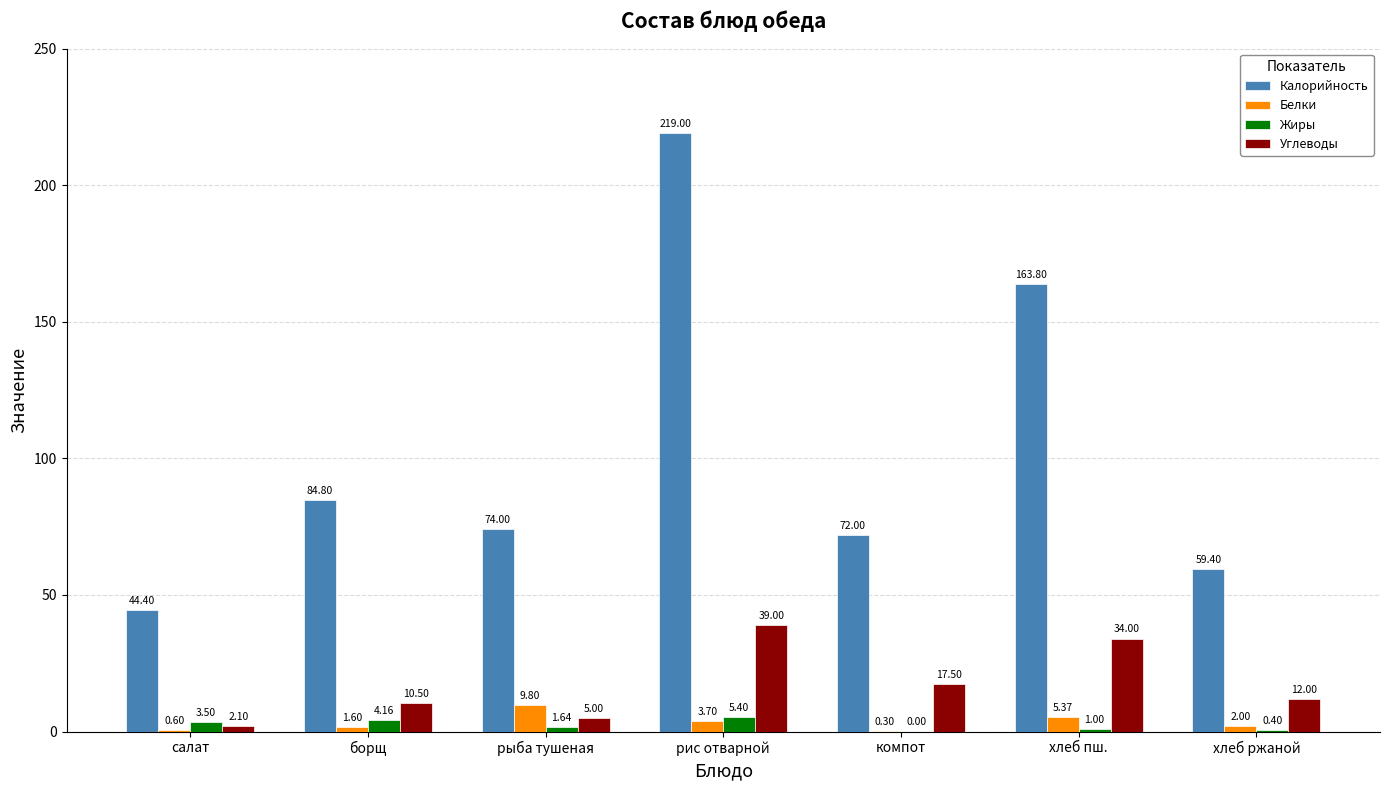

How many series are shown in this chart?

4